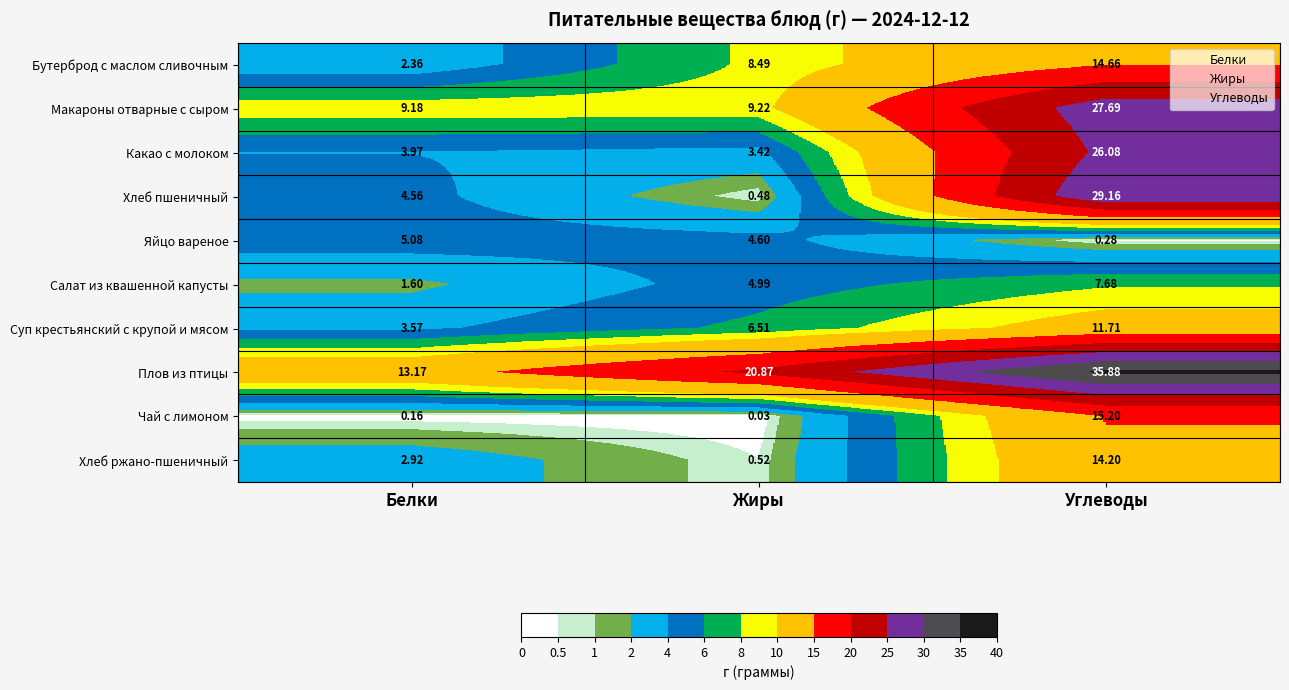

Rank the series at Белки from lowest to highest value.

Чай с лимоном, Салат из квашенной капусты, Бутерброд с маслом сливочным, Хлеб ржано-пшеничный, Суп крестьянский с крупой и мясом, Какао с молоком, Хлеб пшеничный, Яйцо вареное, Макароны отварные с сыром, Плов из птицы